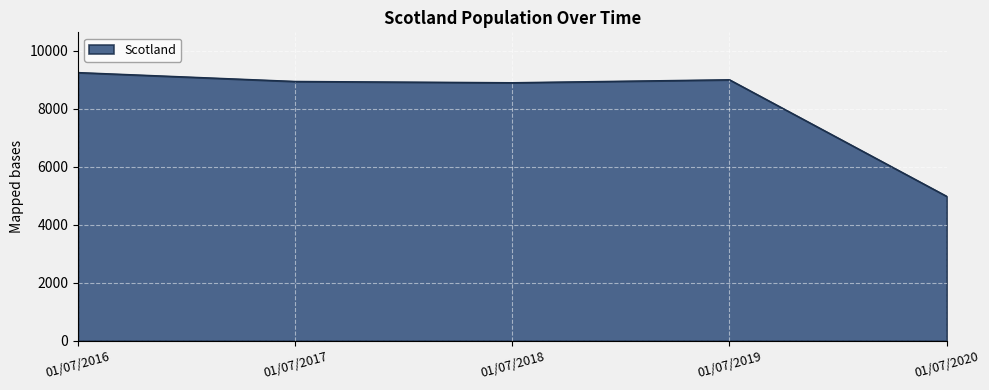

Count the number of data series in this chart.

1